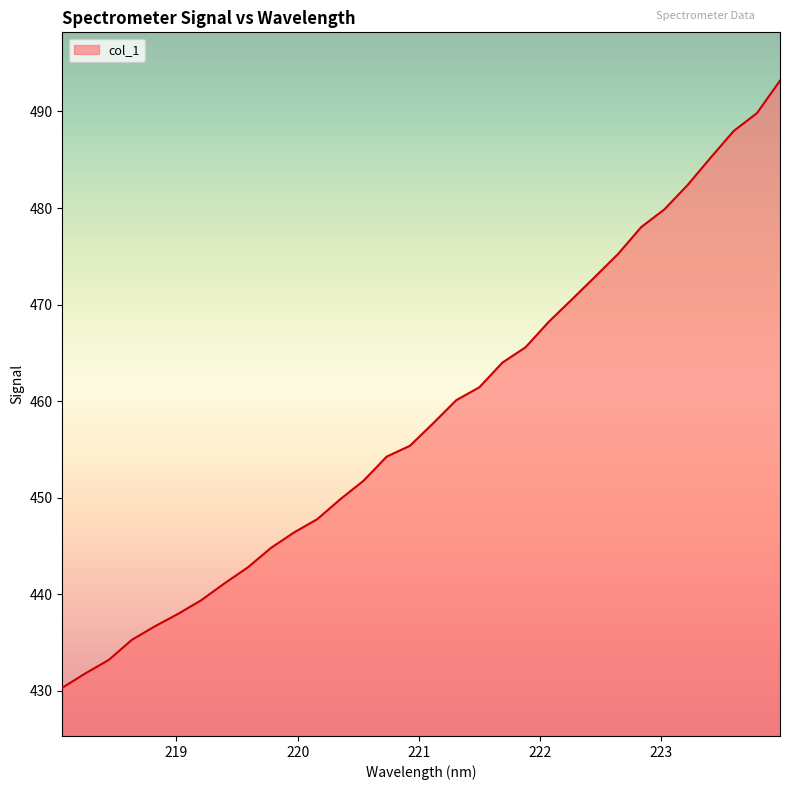

What is the minimum value shown in the chart?

430.3